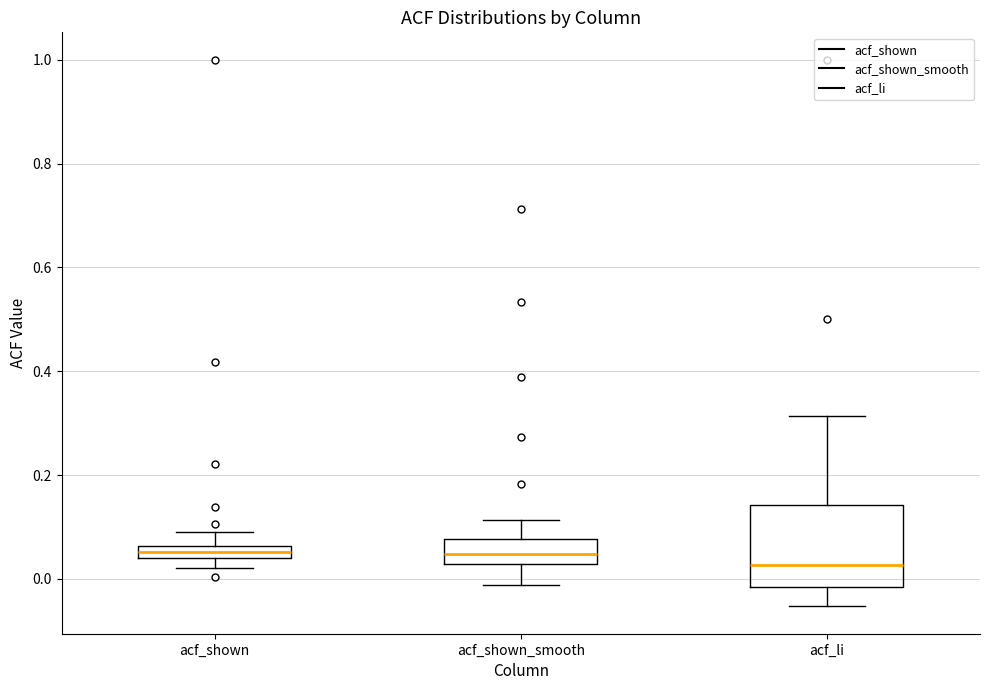

Where does the median line of the box for acf_li sit on the y-axis? The values are not printed on the chart, so give them approximately, as read against the axis.

0.02